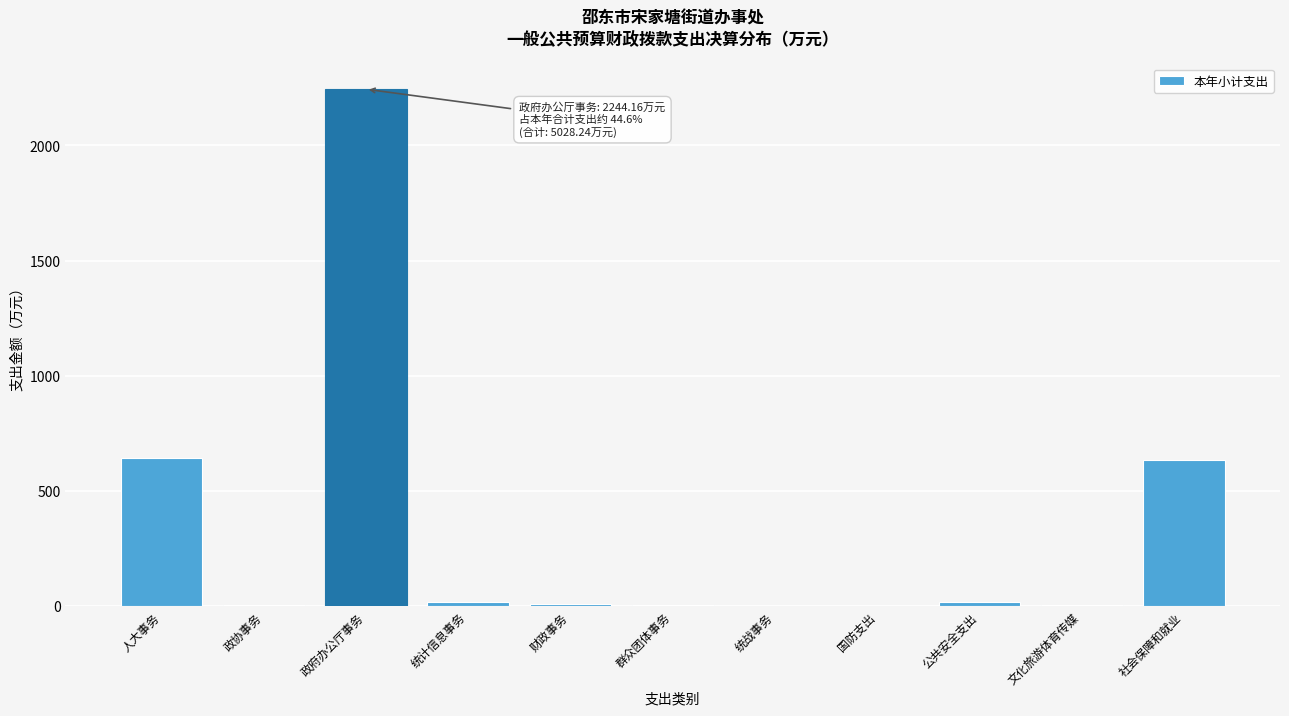

Which has a higher value, 国防支出 or 社会保障和就业?

社会保障和就业